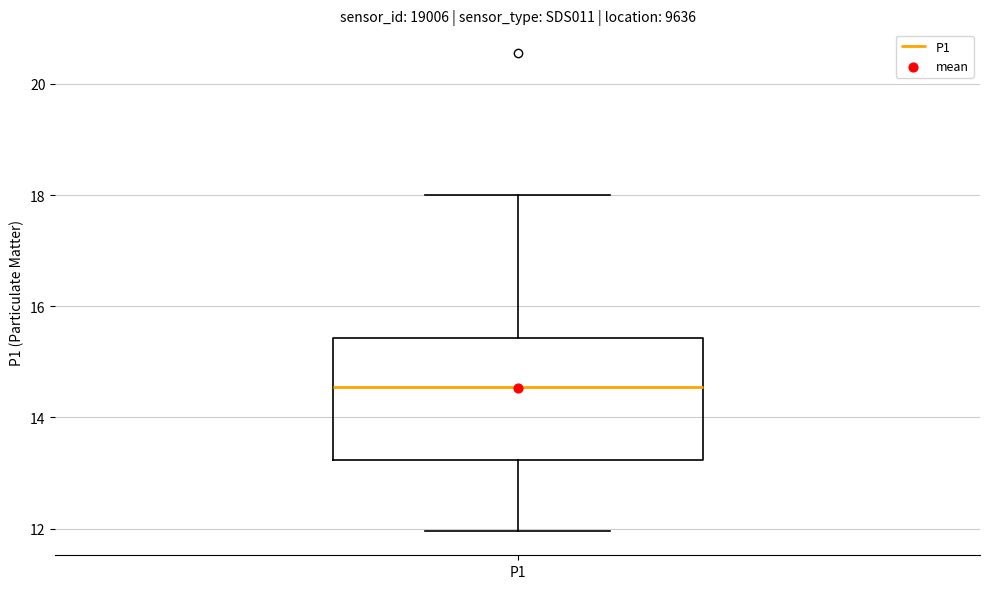

Where does the median line of the box for P1 sit on the y-axis? The values are not printed on the chart, so give them approximately, as read against the axis.

14.6